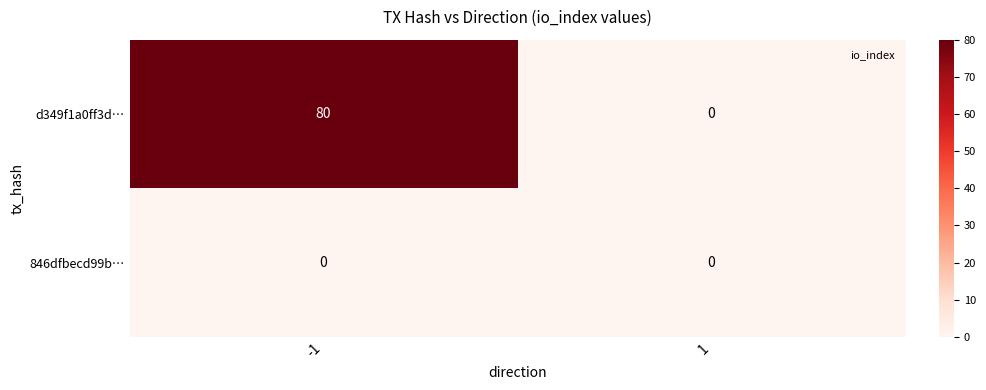

Reading left to right, what are all the values shown in this chart?

d349f1a0ff3d…: -1=80	1=0
846dfbecd99b…: -1=0	1=0